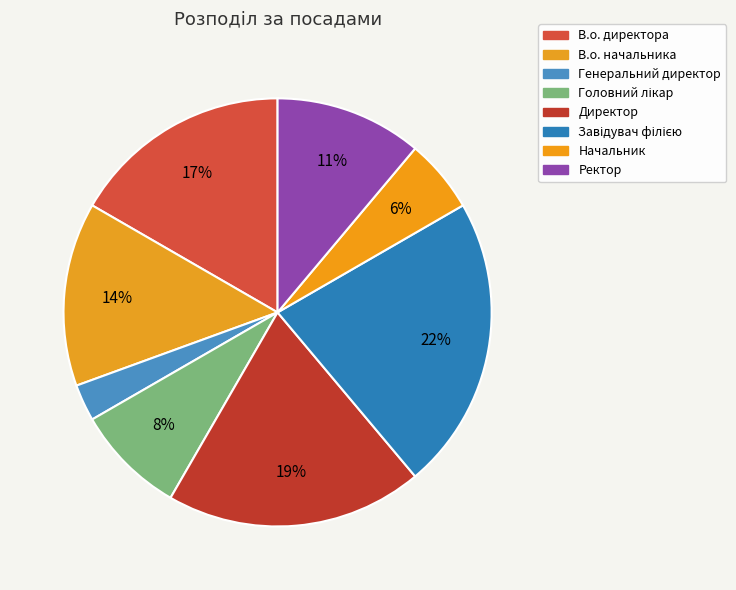

Count the number of slices in the pie.

8